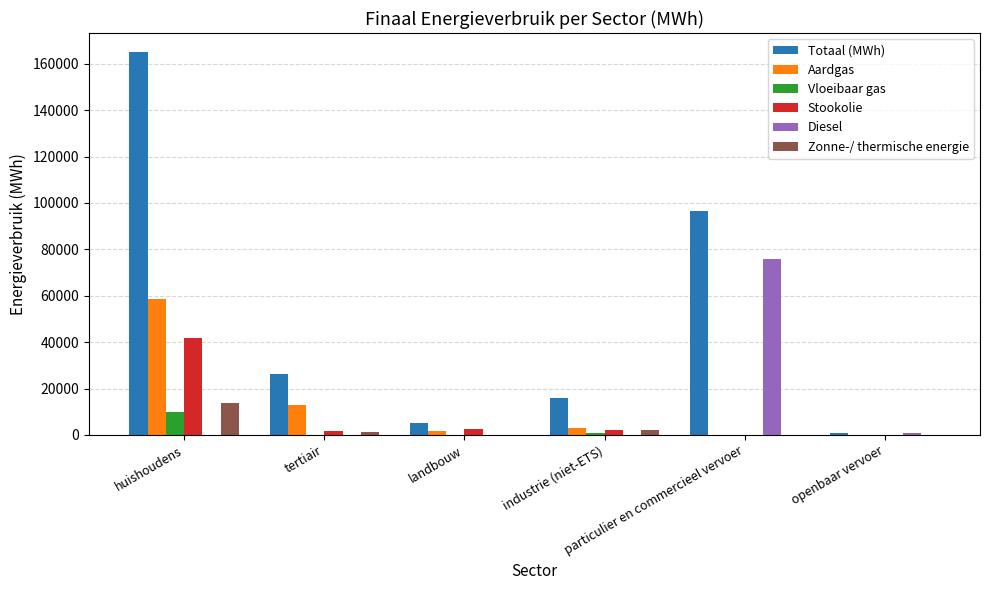

What is the maximum value shown in the chart?

165020.4